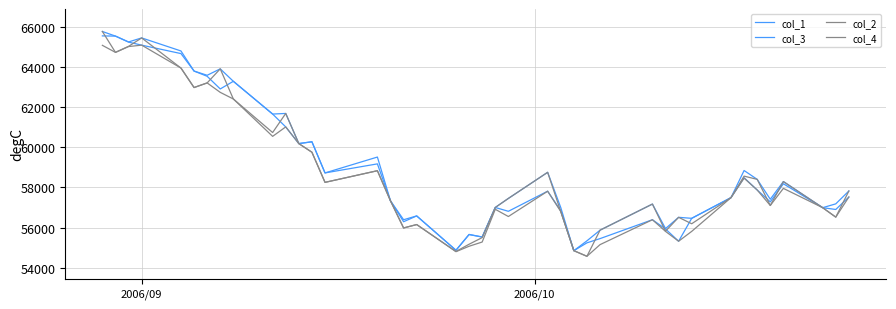

How many lines are shown in the chart?

4